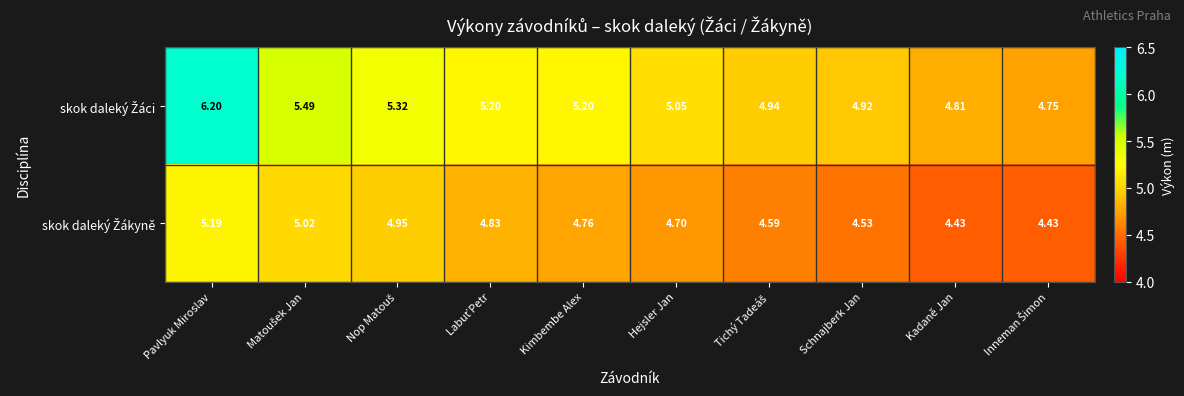

Count the number of data series in this chart.

2